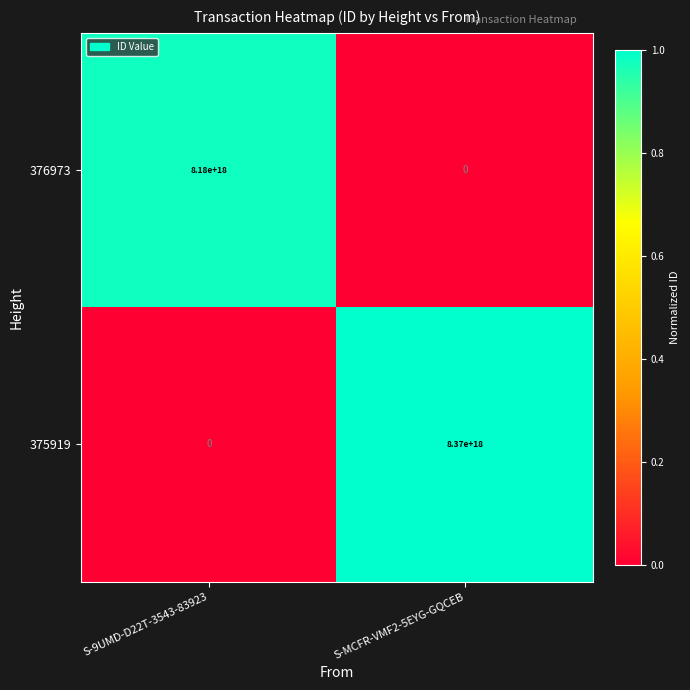

Rank the series at S-MCFR-VMF2-5EYG-GQCEB from highest to lowest value.

375919, 376973